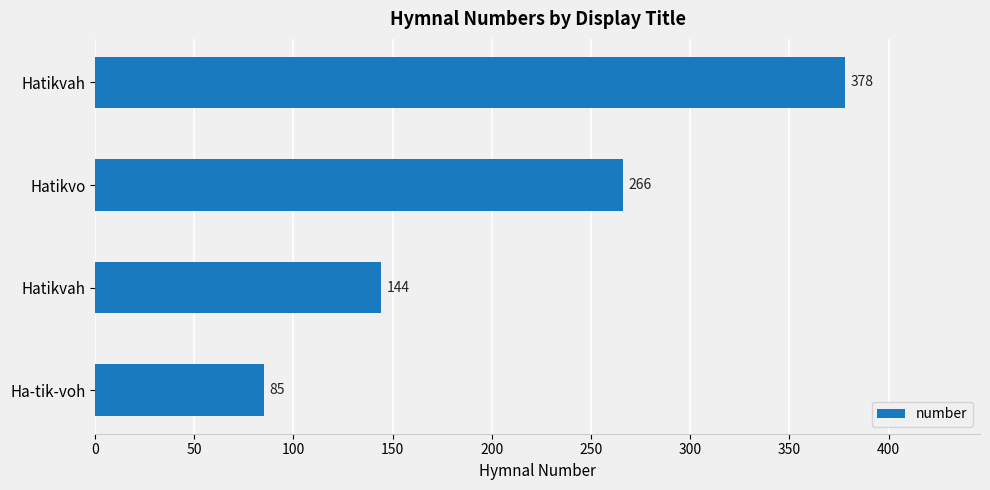

At which label is the value closest to 231?

Hatikvo